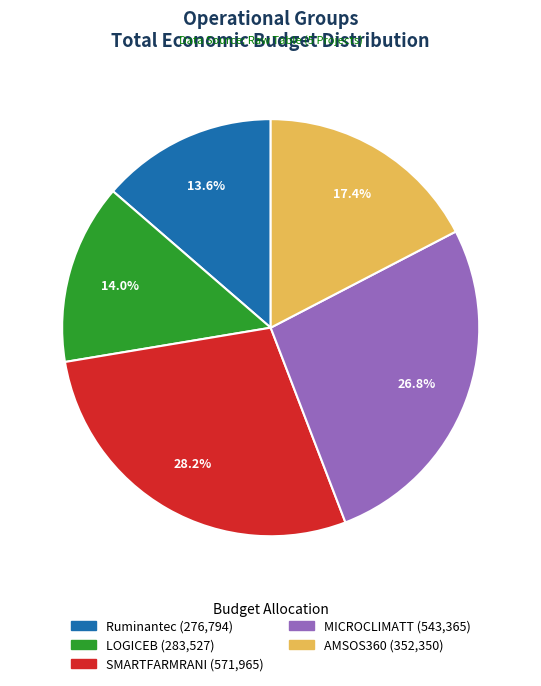

To the nearest percent, what percentage of the pie is SMARTFARMRANI?

28%